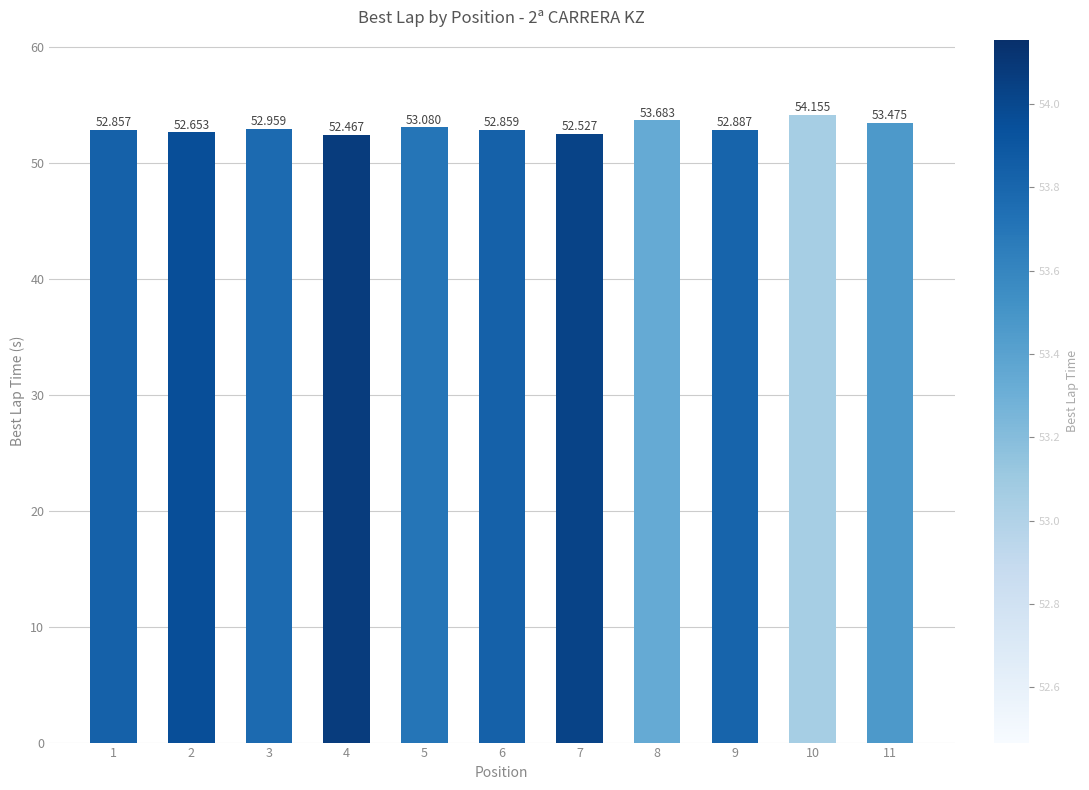

What is the value of the 11th bar from the left?

53.5